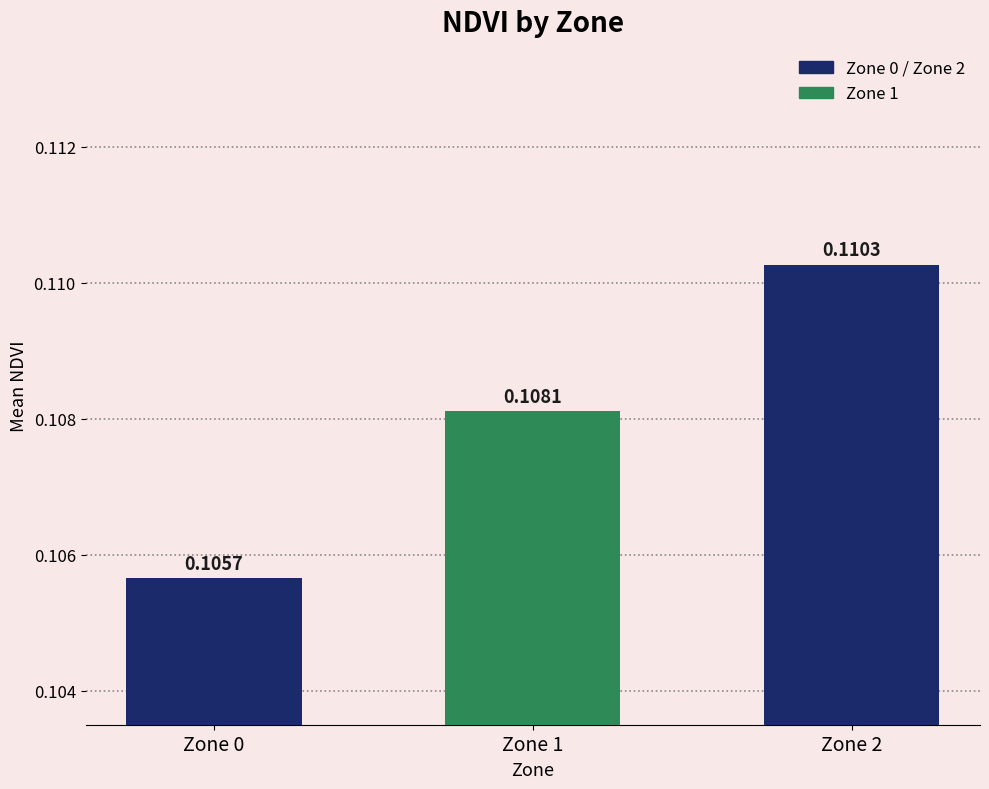

List the labels in order of value, smallest first.

Zone 0, Zone 1, Zone 2